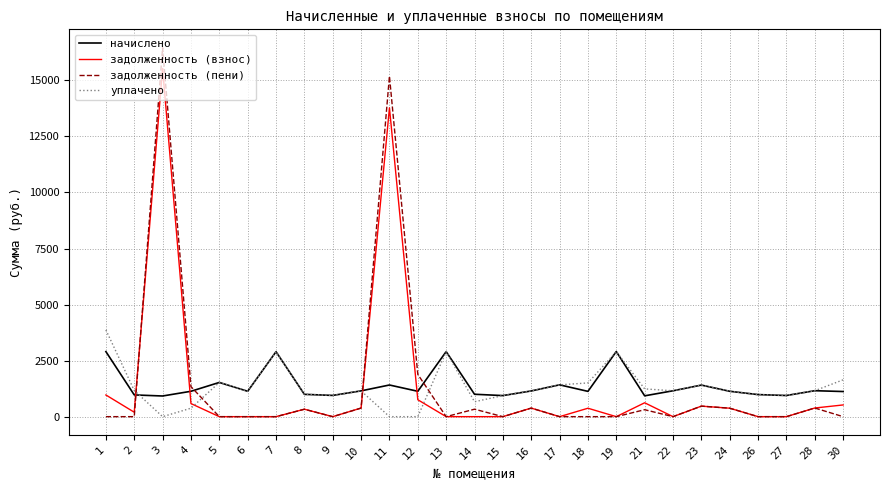

What is the average value of the уплачено series?

1304.1